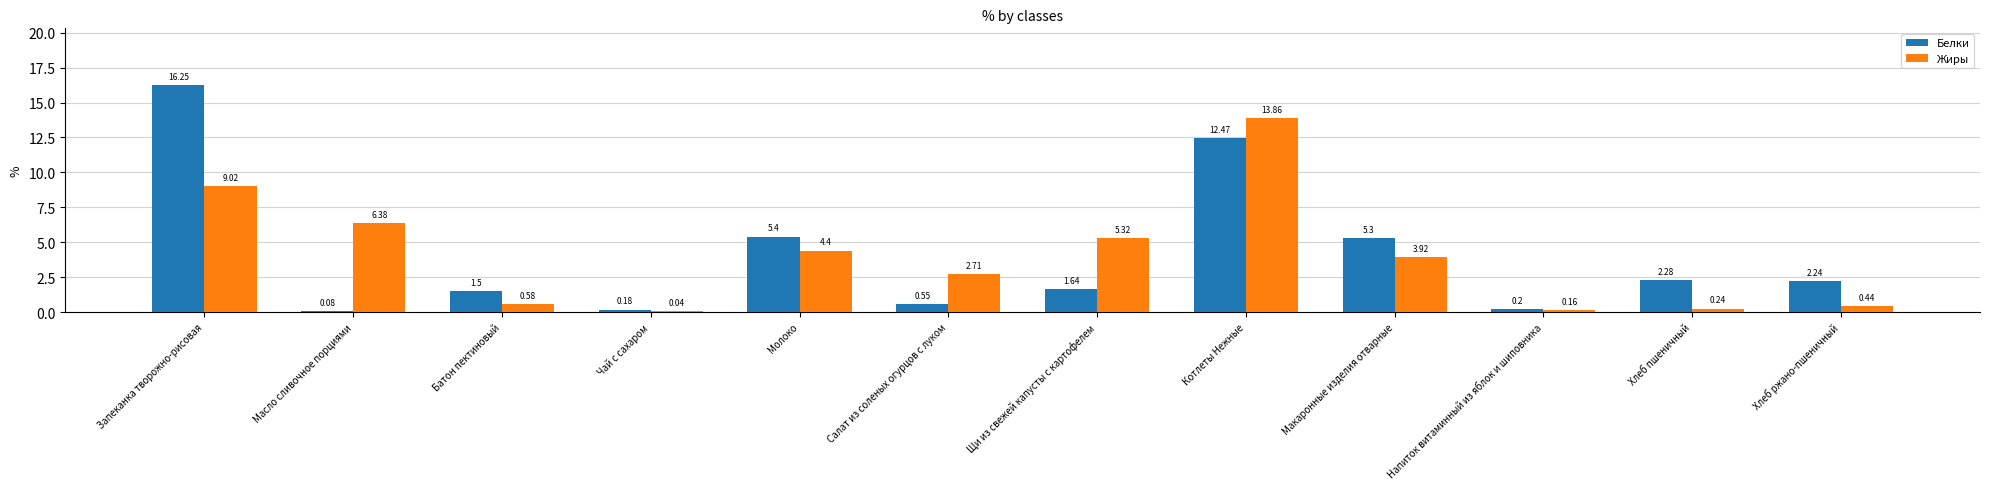

Is the value of Белки at Хлеб ржано-пшеничный greater than the value of Жиры at Хлеб ржано-пшеничный?

Yes